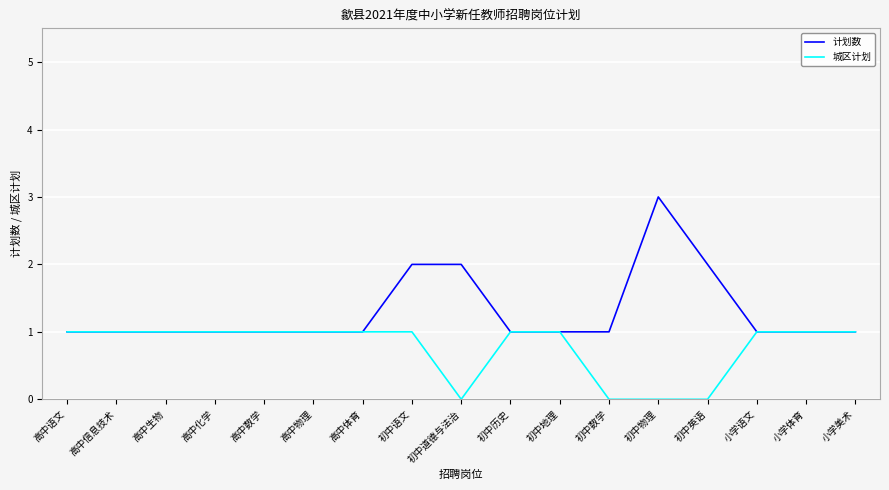

What are all the series names shown in the legend?

计划数, 城区计划